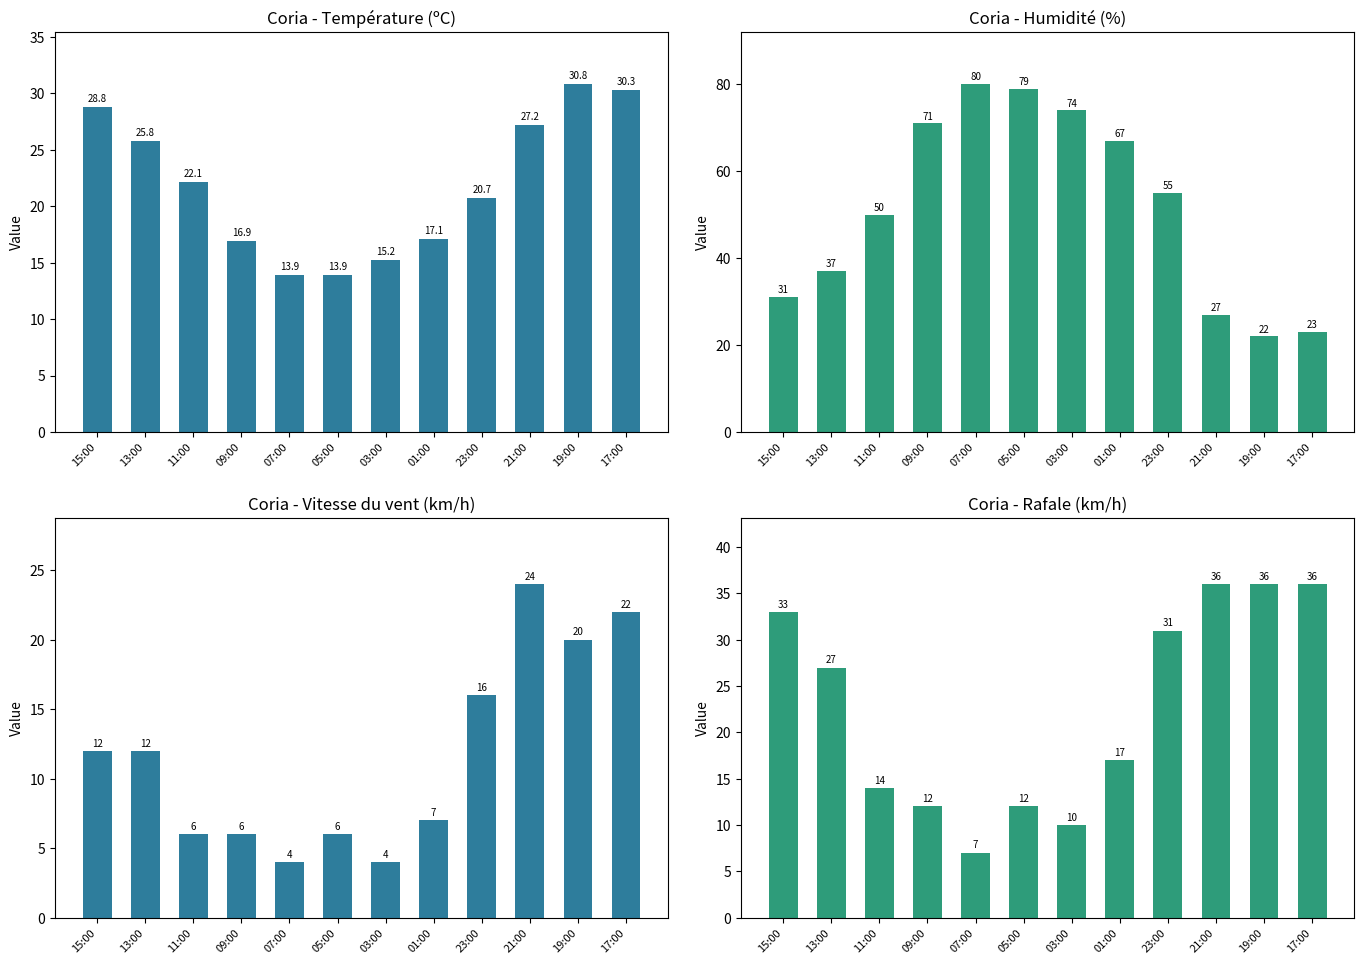

Which series has the largest total across all categories?

Humidité (%)